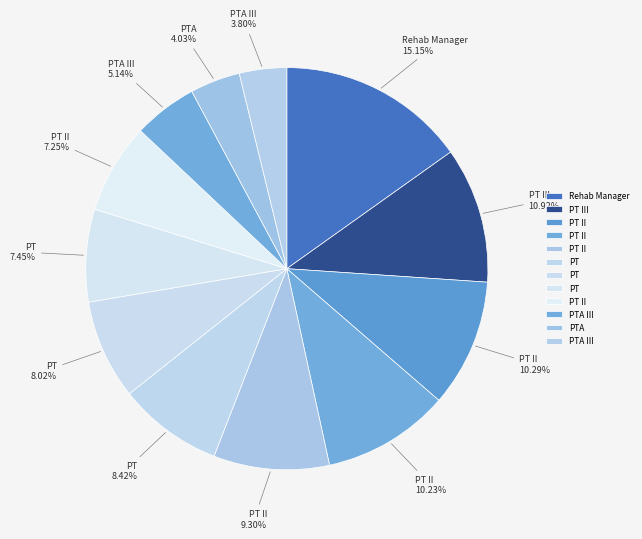

How many segments does this pie chart have?

12